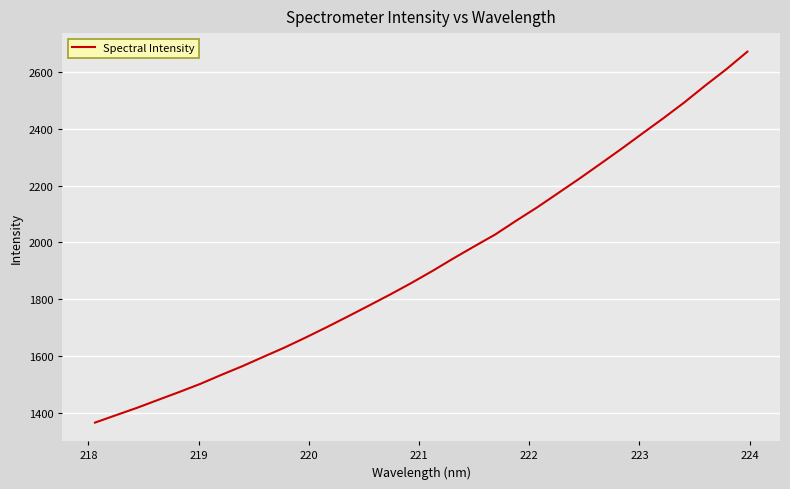

Is this an area chart (filled region under the line)?

No